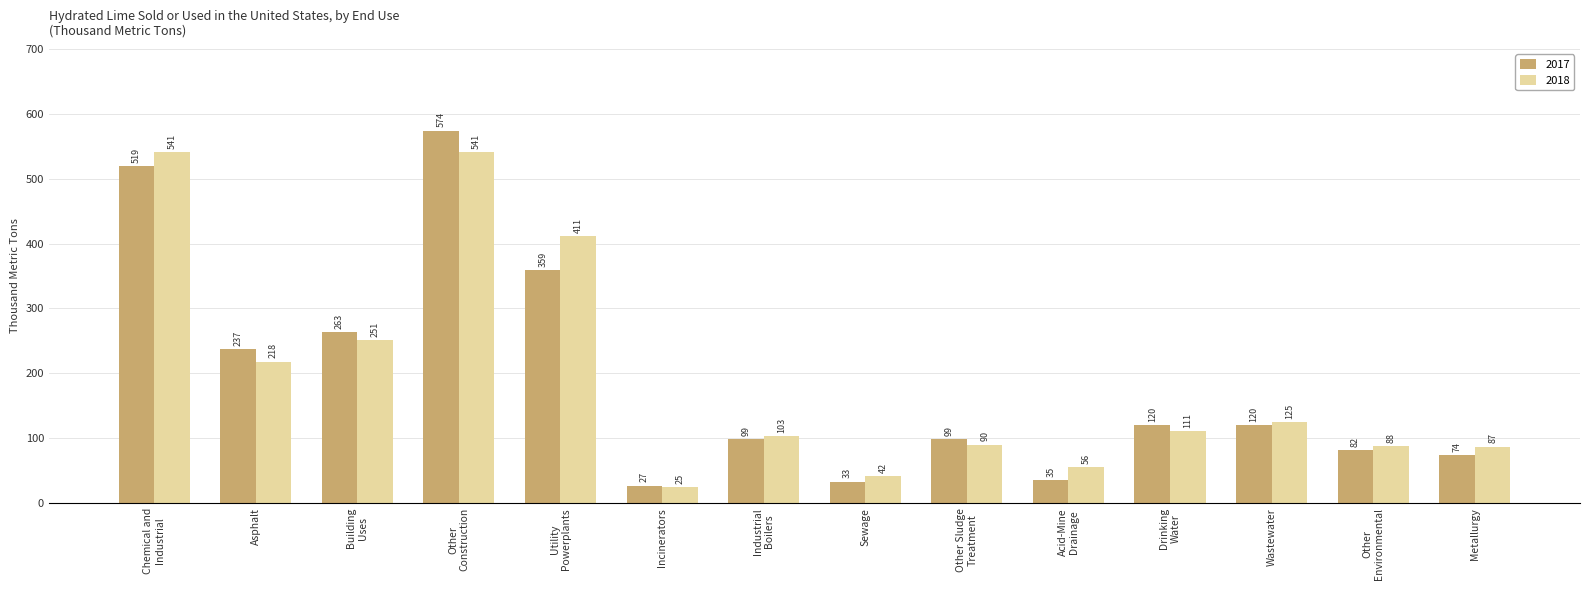

What is the sum of the 2018 values at Building
Uses and Other Sludge
Treatment?

341